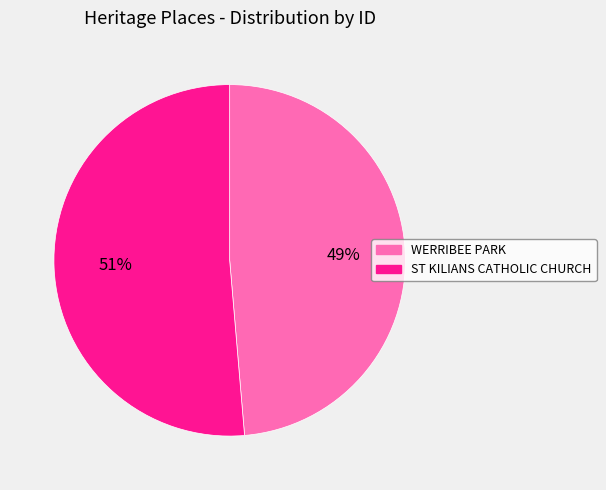

How many slices are in this pie chart?

2